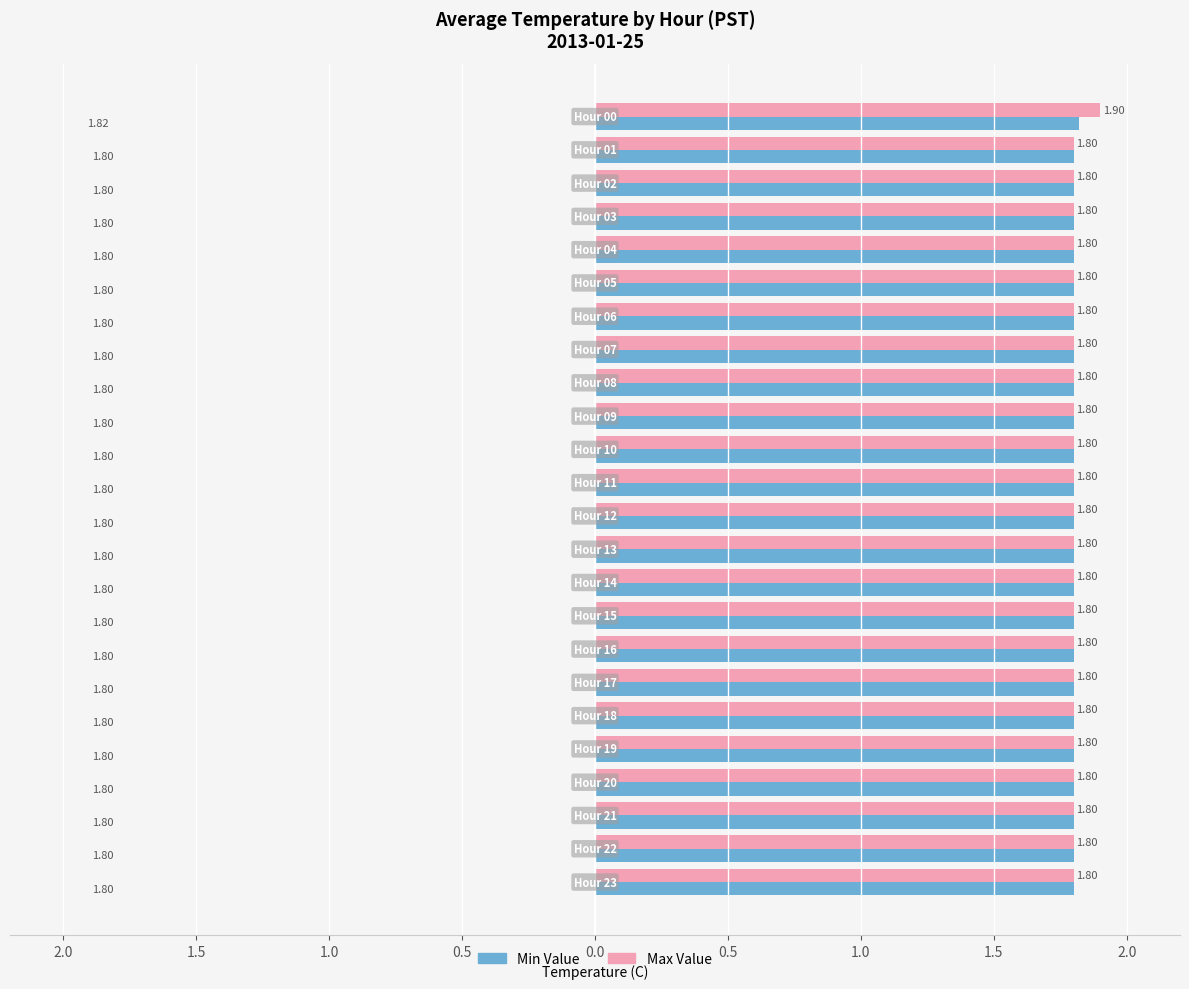

What are all the series names shown in the legend?

Min Value, Max Value